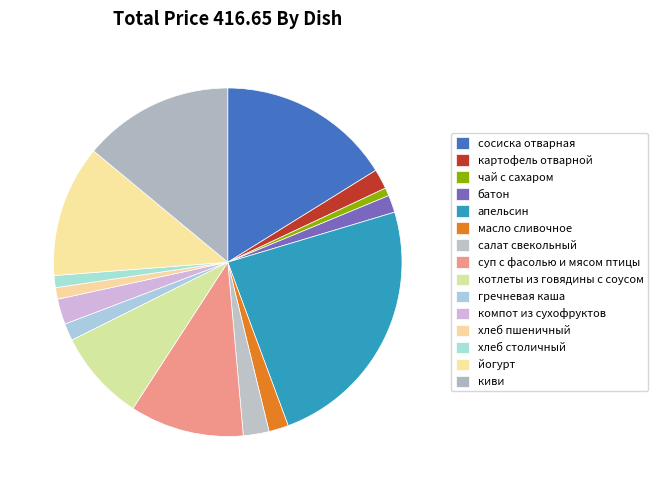

How many slices are in this pie chart?

15